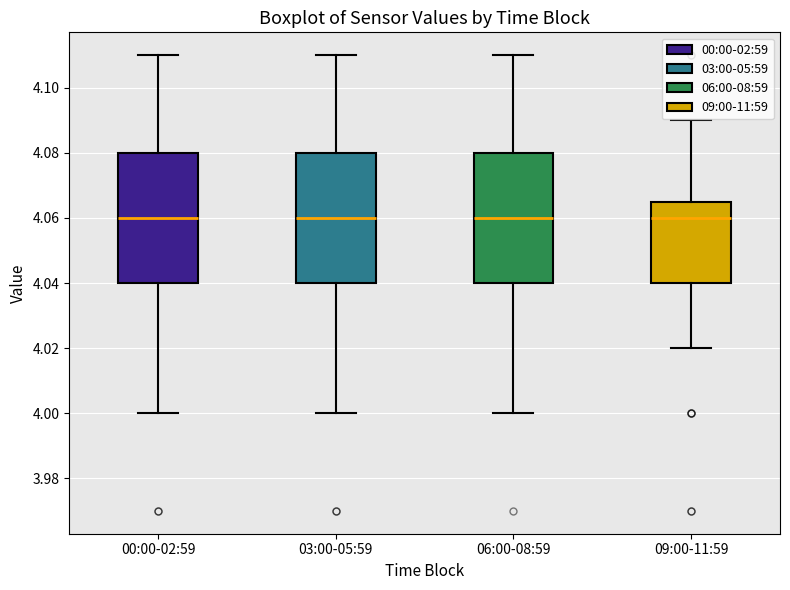

Reading left to right, transcribe this box plot: for each box, give where its median line is, the range the box spans, and where its two whiskers end, as read against the y-axis. The values are not printed on the chart, so give them approximately, as read against the axis.

00:00-02:59: median 4.060, box 4.040 to 4.080, whiskers 4.000 to 4.110
03:00-05:59: median 4.060, box 4.040 to 4.080, whiskers 4.000 to 4.110
06:00-08:59: median 4.060, box 4.040 to 4.080, whiskers 4.000 to 4.110
09:00-11:59: median 4.060, box 4.040 to 4.066, whiskers 4.020 to 4.090